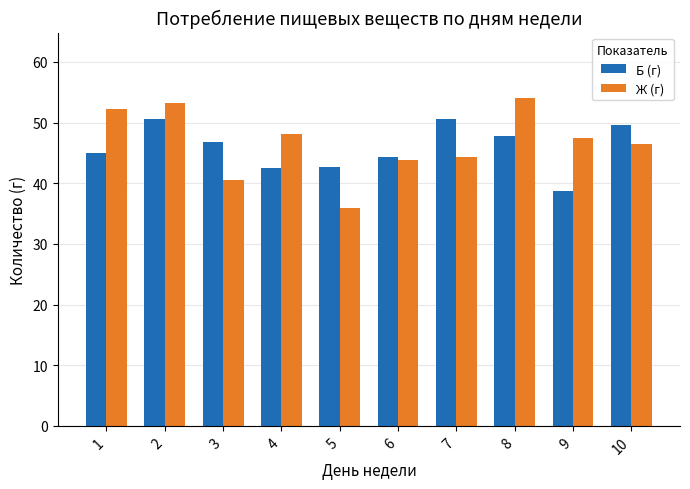

Which series changed the most between 1 and 5?

Ж (г)